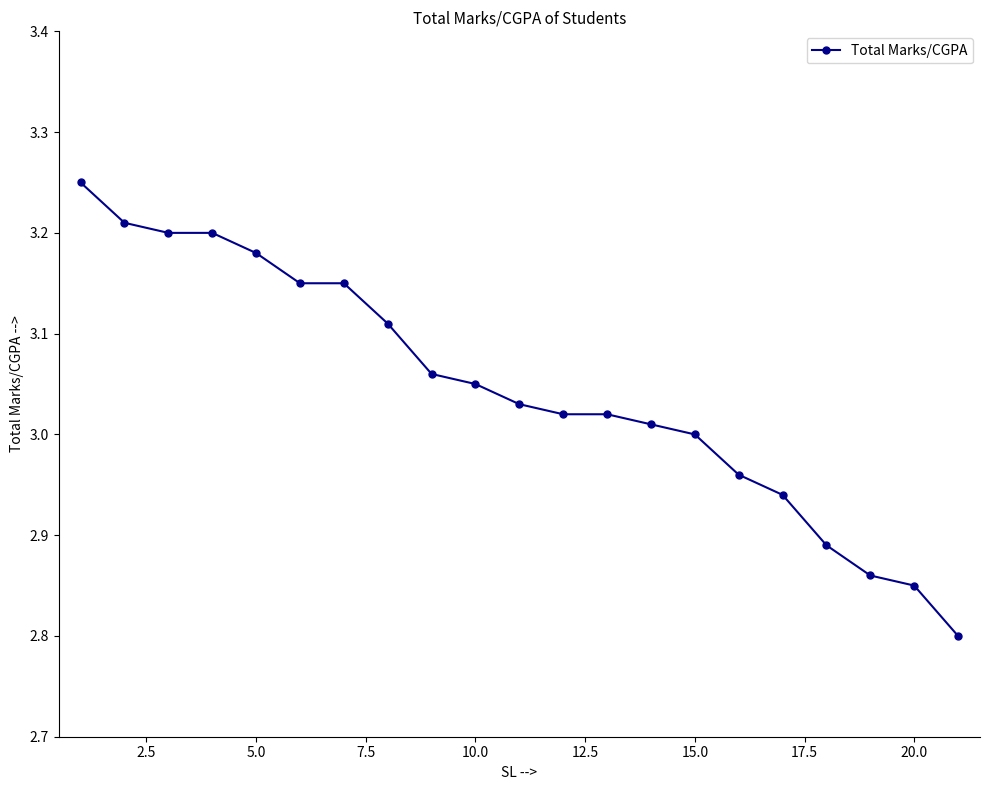

What is the sum of all values?

63.9